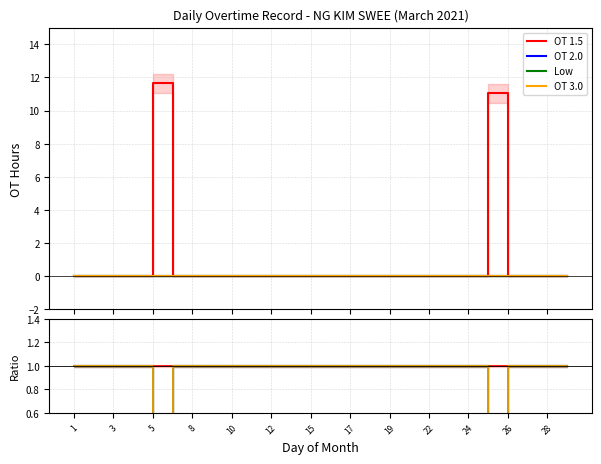

At which label does Low reach its minimum?

5